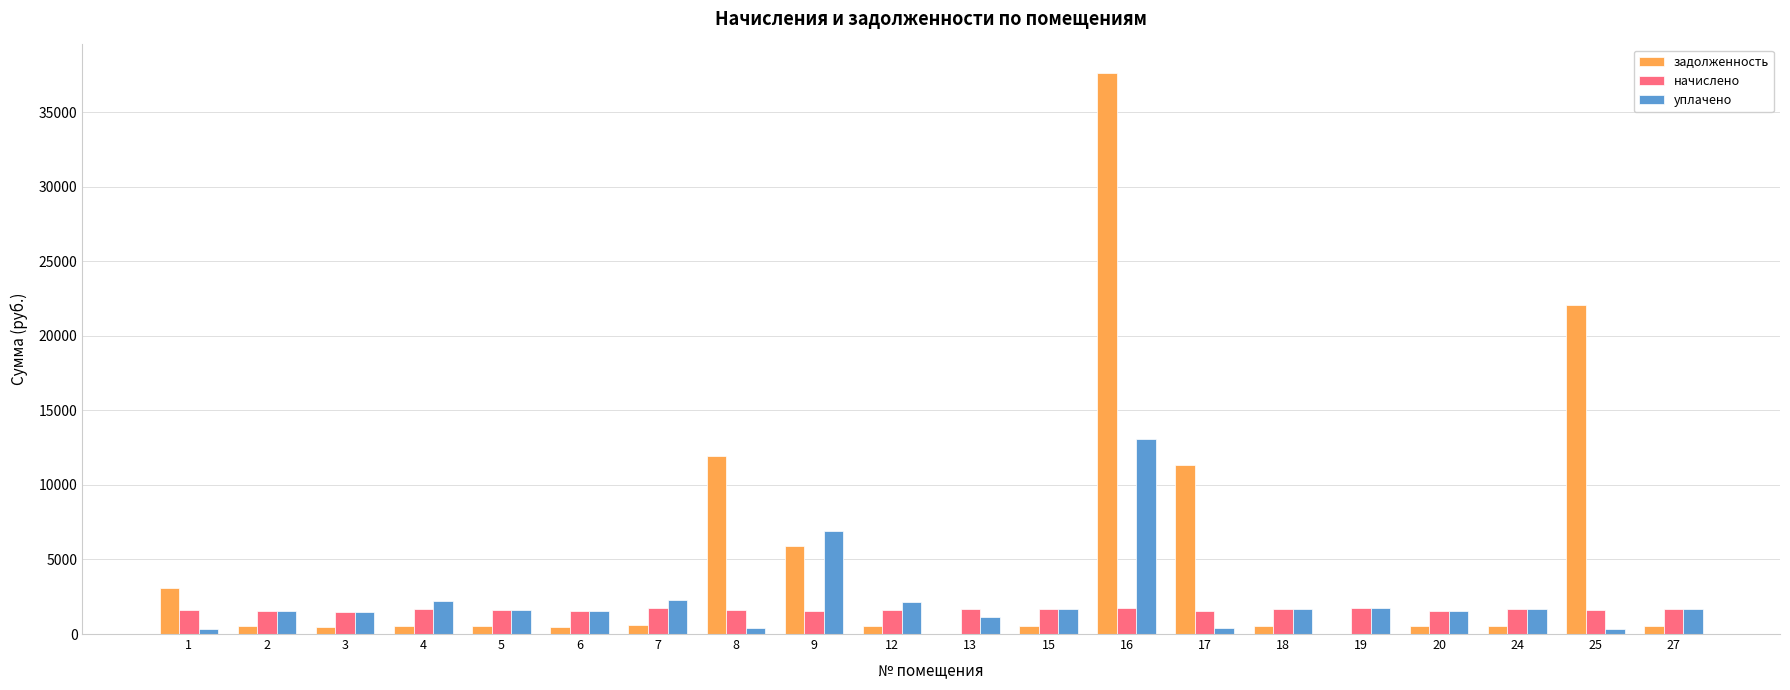

Which series has the largest total across all categories?

задолженность